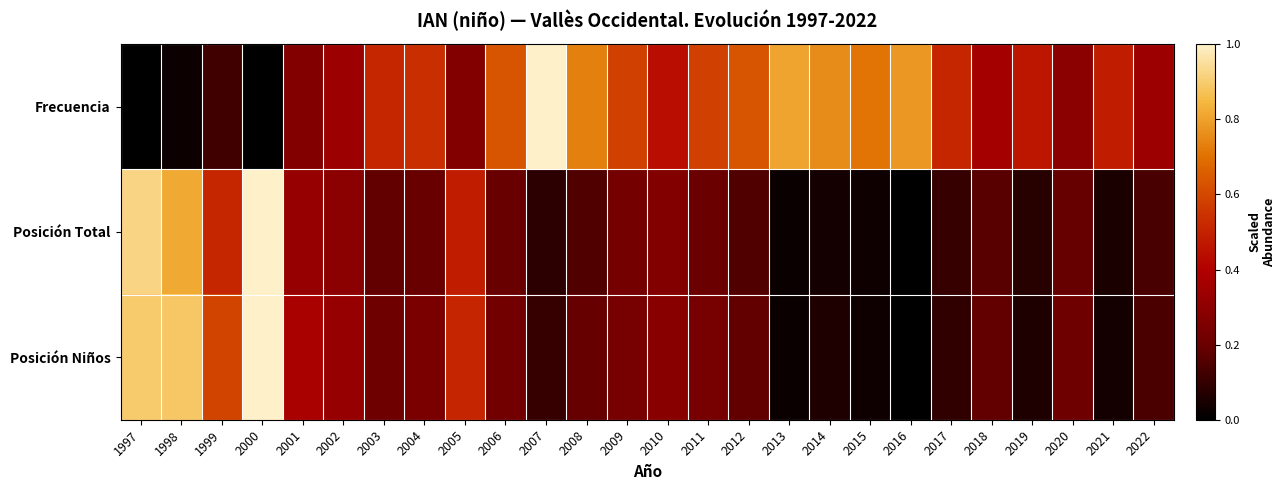

At which category is the sum across all series the highest?

2000